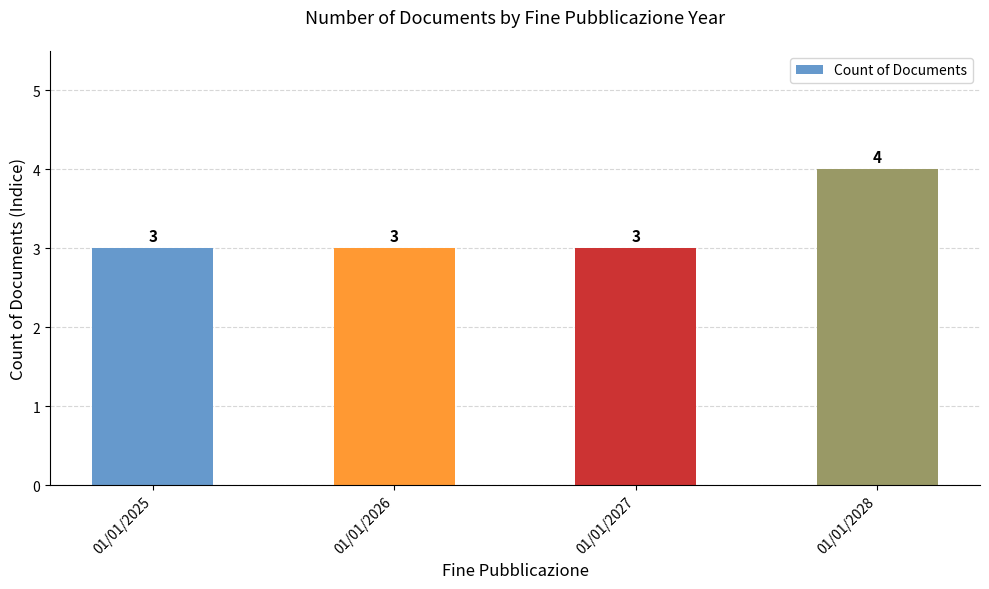

What is the approximate value at 01/01/2028?

4